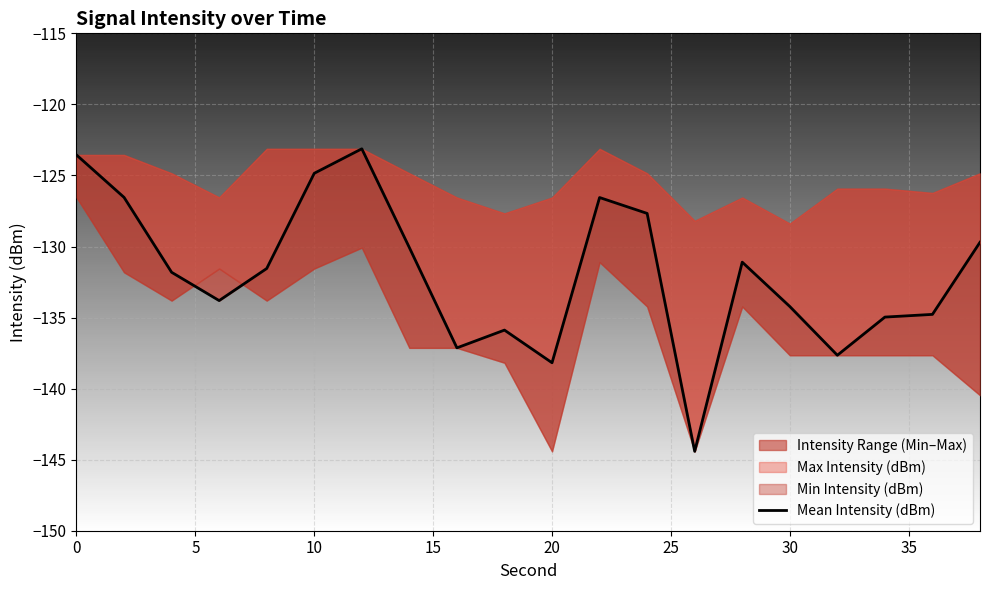

The value at 9 is -211.0. True or false?

False